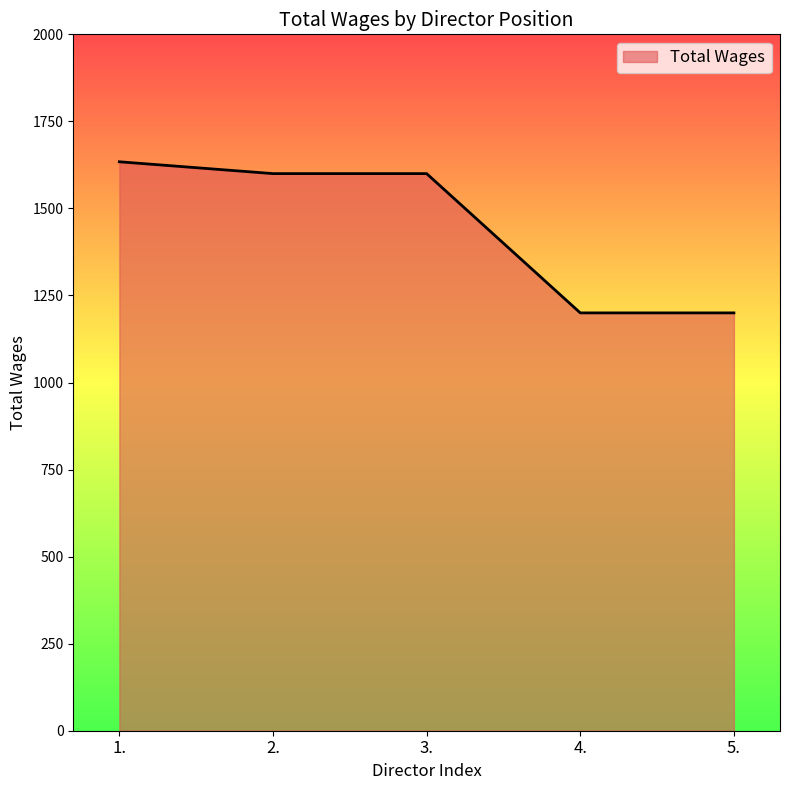

The value at 2. is 2101. True or false?

False